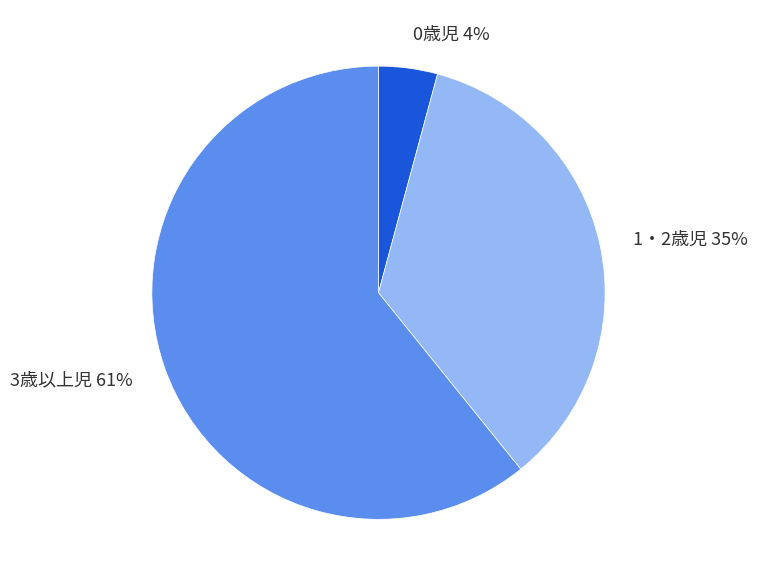

Do 0歳児 and 3歳以上児 together represent more than half of the pie?

Yes